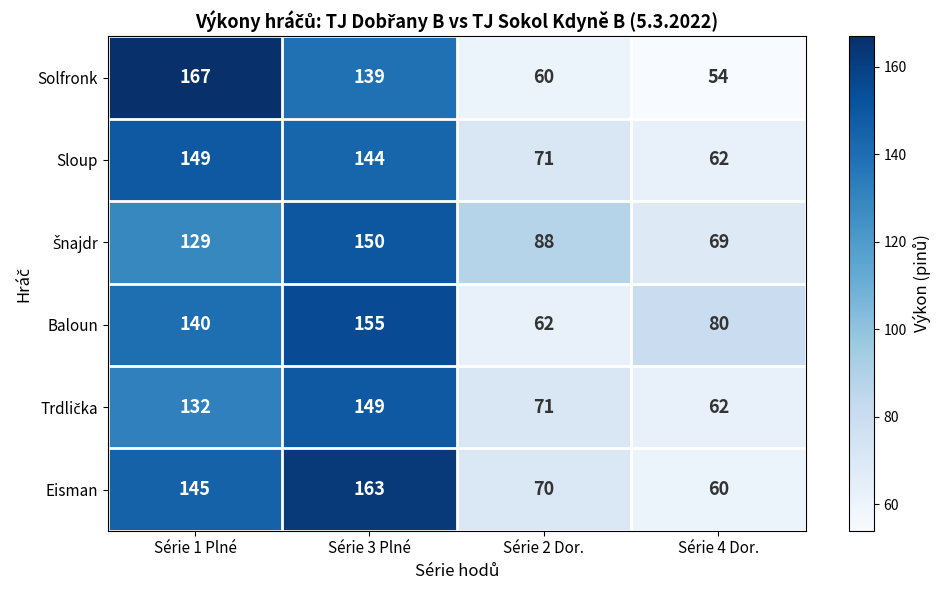

The Sloup series shows 149 at Série 1 Plné. True or false?

True